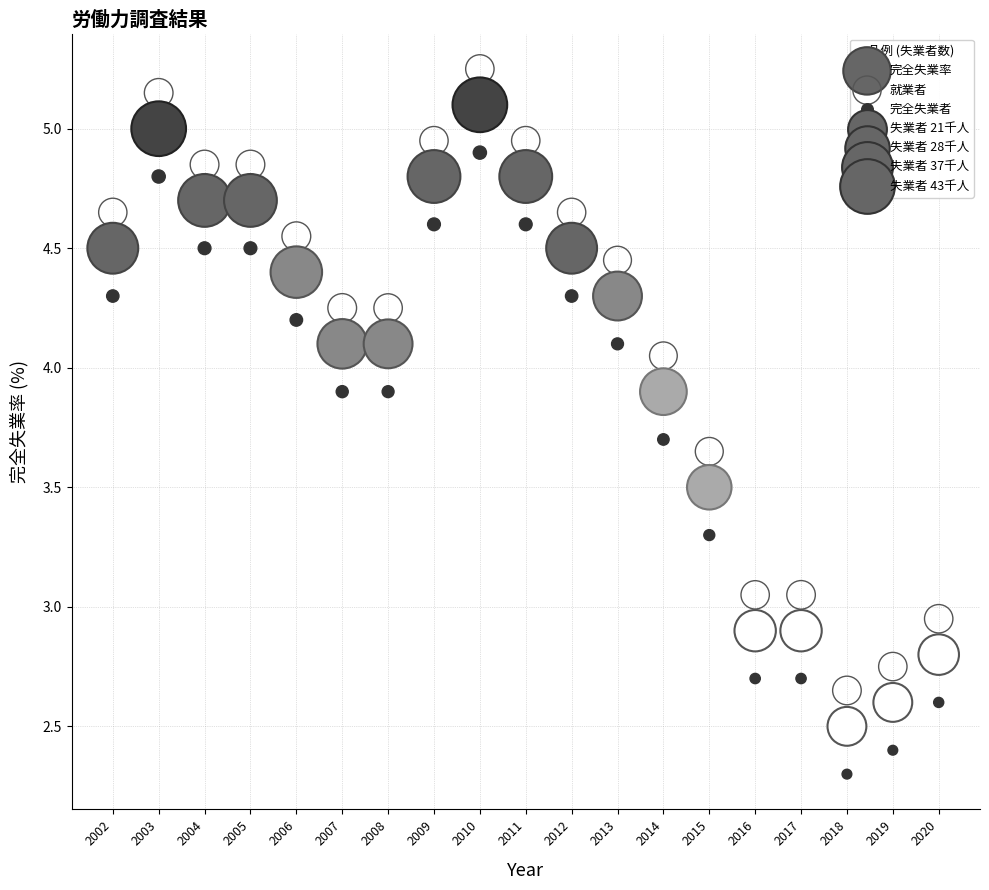

Which series contains the highest Y value?

就業者